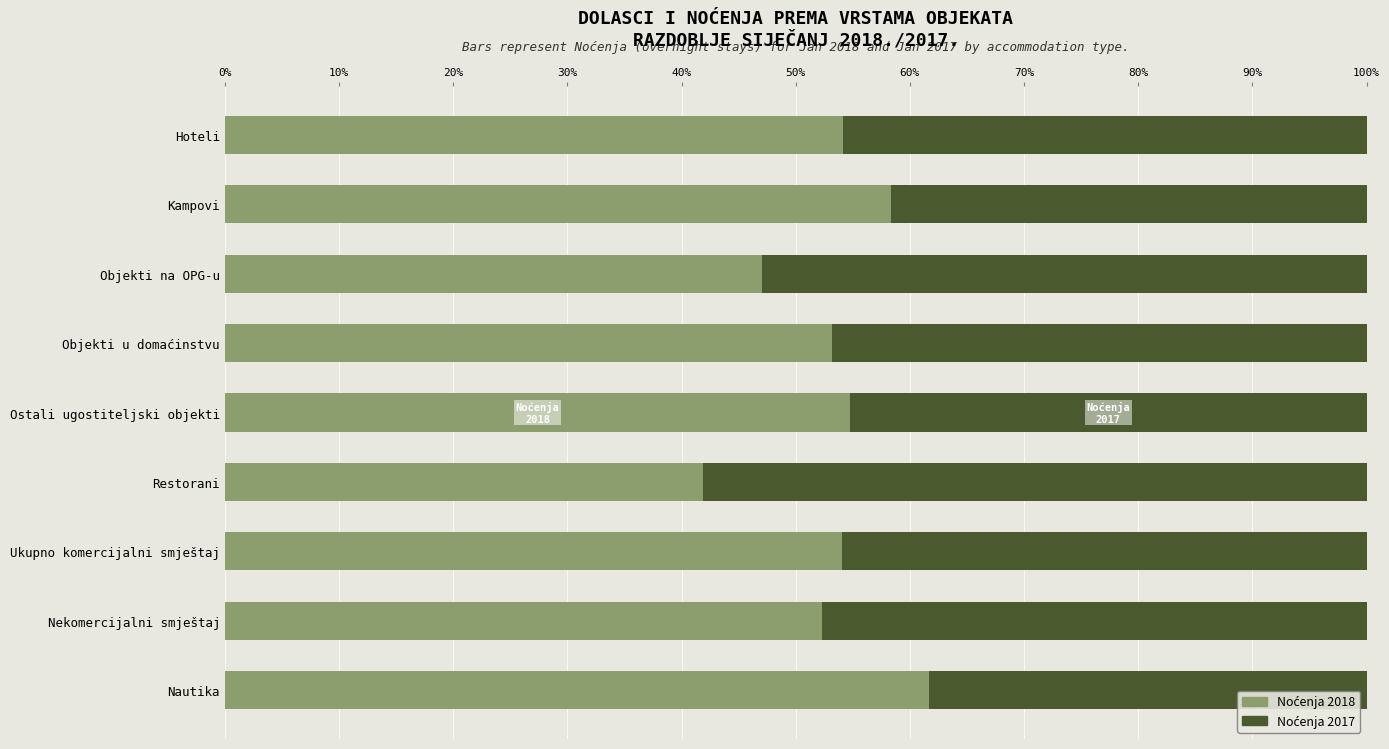

What is the total value across all series at Hoteli?

100.0